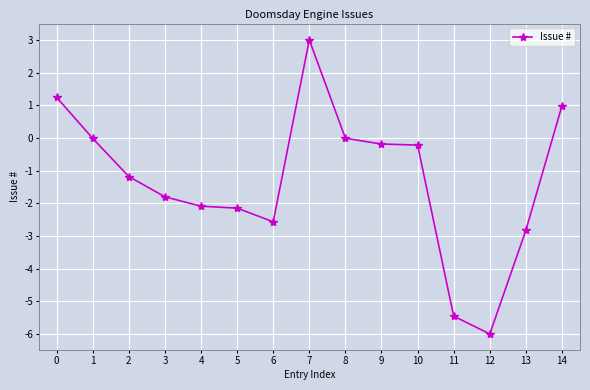

How many series are shown in this chart?

1